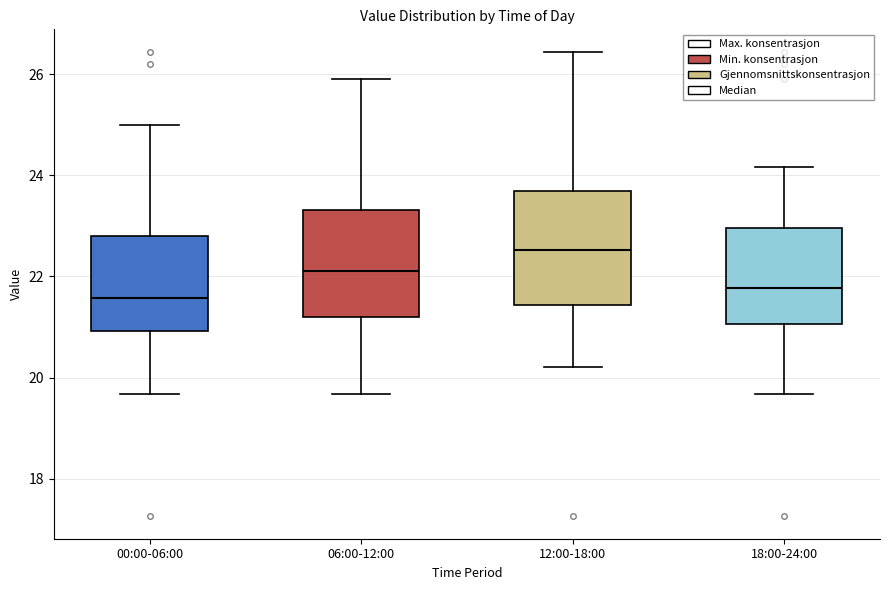

Reading left to right, read every box against the y-axis: the position of its median line, the range the box covers, and the ends of its whiskers. The values are not printed on the chart, so give them approximately, as read against the axis.

00:00-06:00: median 21.6, box 21.0 to 22.8, whiskers 19.6 to 25.0
06:00-12:00: median 22.2, box 21.2 to 23.4, whiskers 19.6 to 26.0
12:00-18:00: median 22.6, box 21.4 to 23.8, whiskers 20.2 to 26.4
18:00-24:00: median 21.8, box 21.0 to 23.0, whiskers 19.6 to 24.2